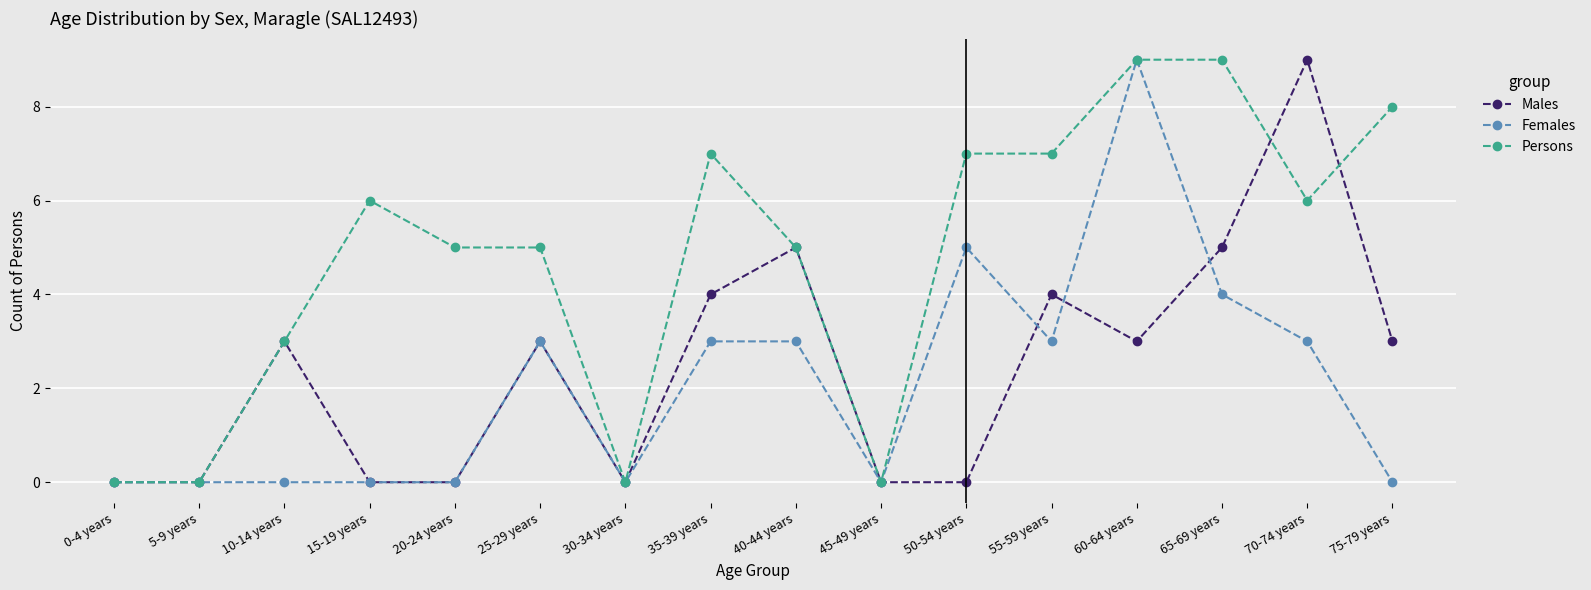

True or false: Males has more than 0 interior local peaks.

True